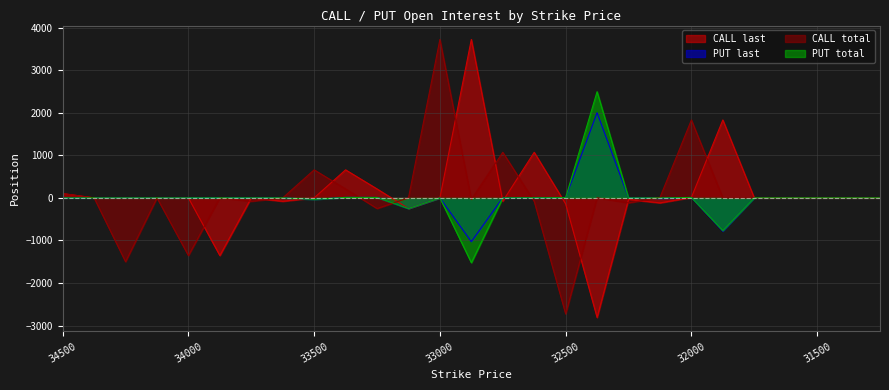

Rank the series by their maximum value, from lowest to highest.

PUT last, PUT total, CALL last, CALL total